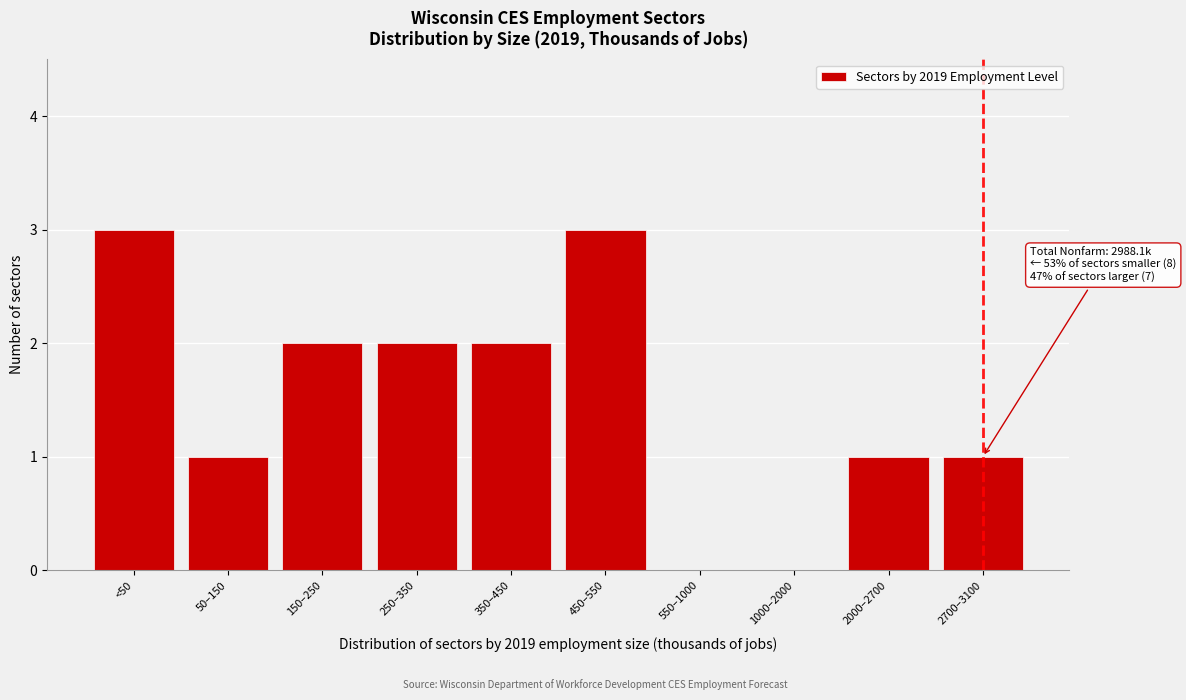

Reading left to right, extract all data points from this chart.

<50=3	50–150=1	150–250=2	250–350=2	350–450=2	450–550=3	550–1000=0	1000–2000=0	2000–2700=1	2700–3100=1